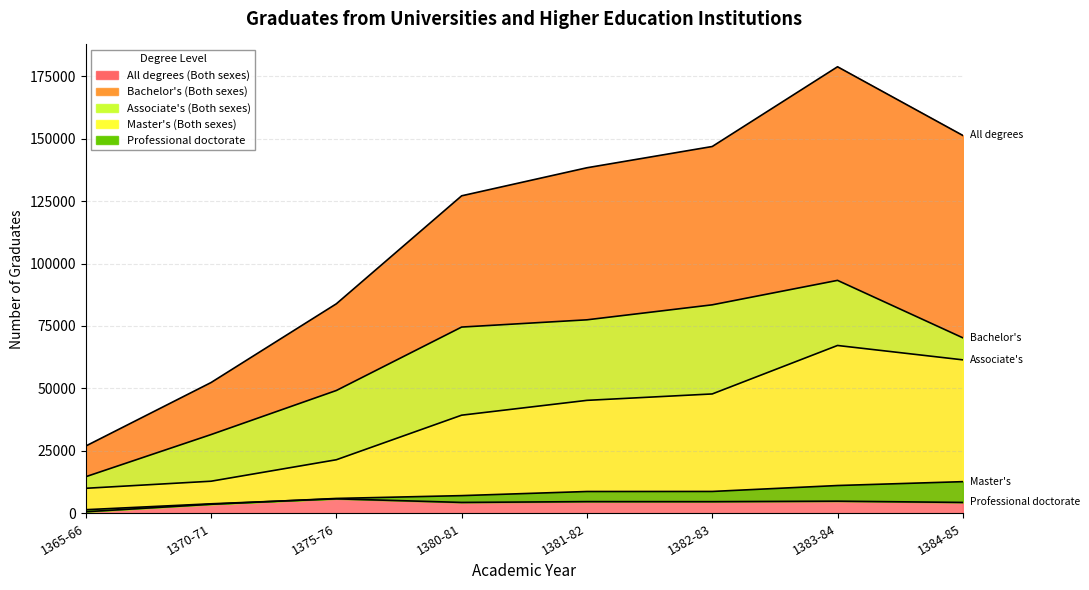

At which label does Professional doctorate first exceed 4649?

1375-76